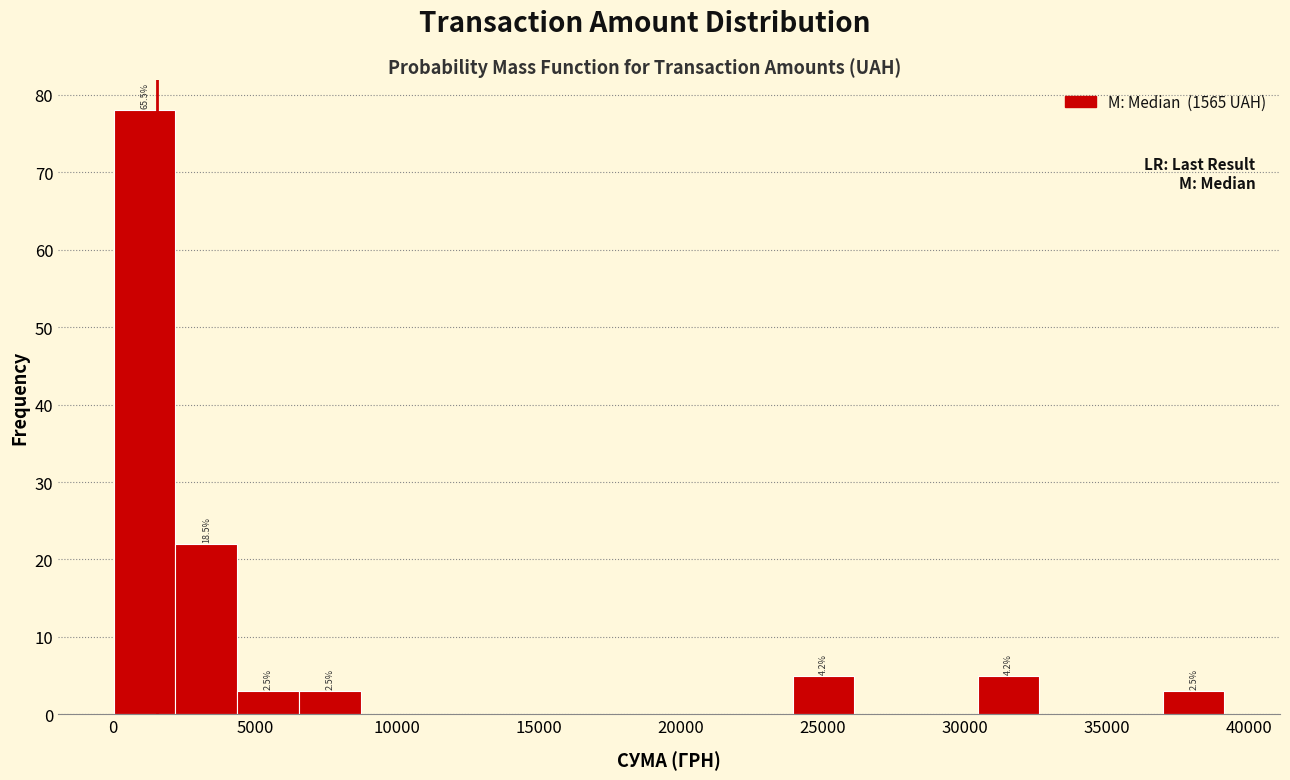

Which range on the x-axis has the tallest bar?

0 to 2000